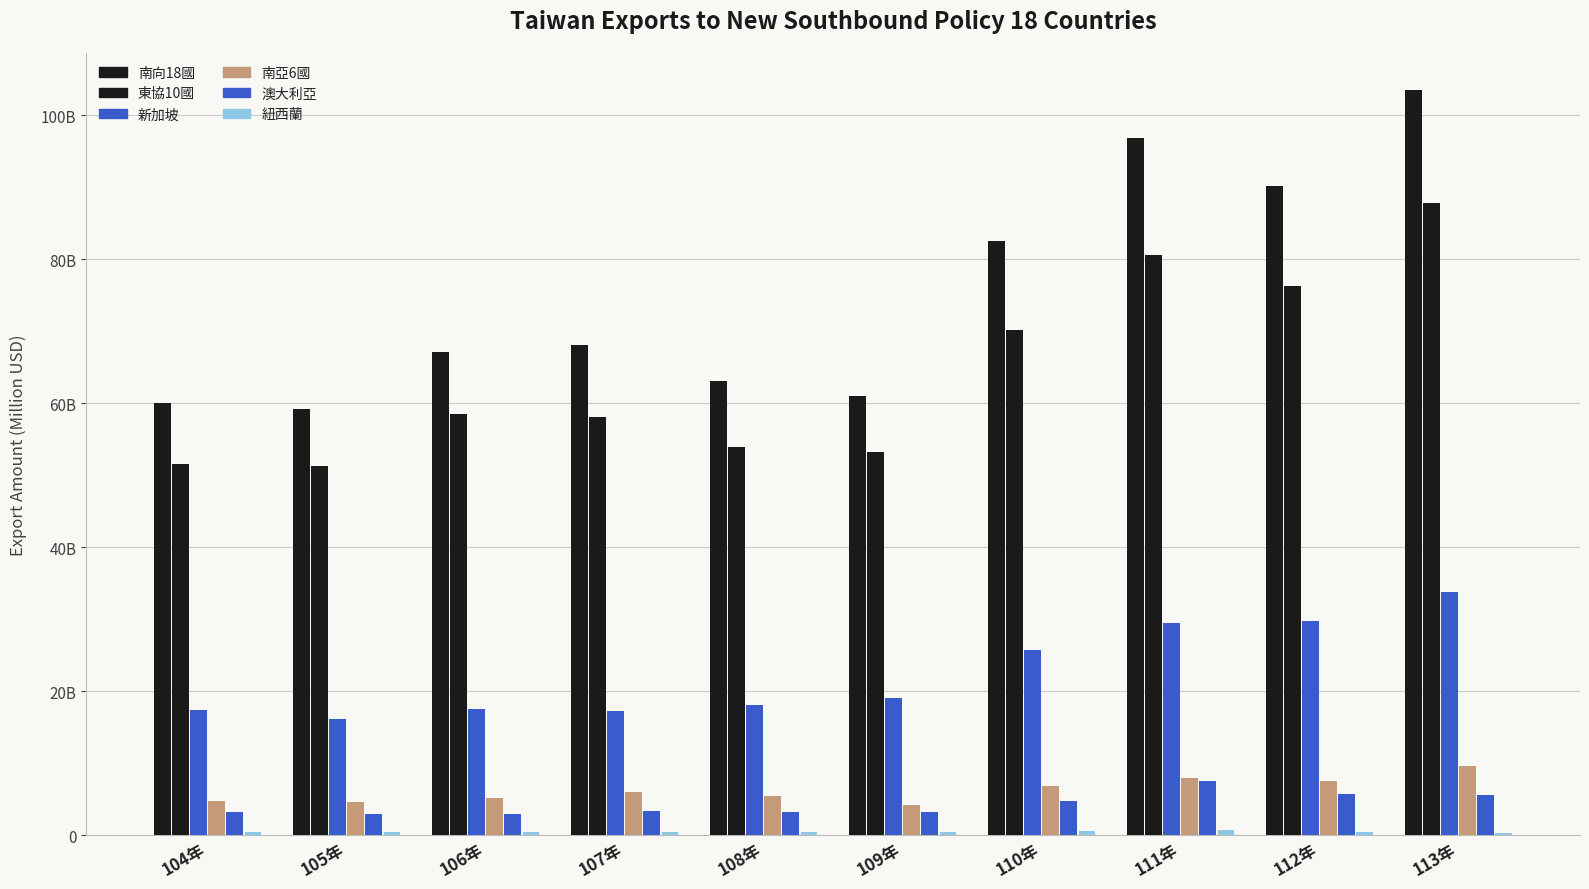

What are all the series names shown in the legend?

南向18國, 東協10國, 新加坡, 南亞6國, 澳大利亞, 紐西蘭